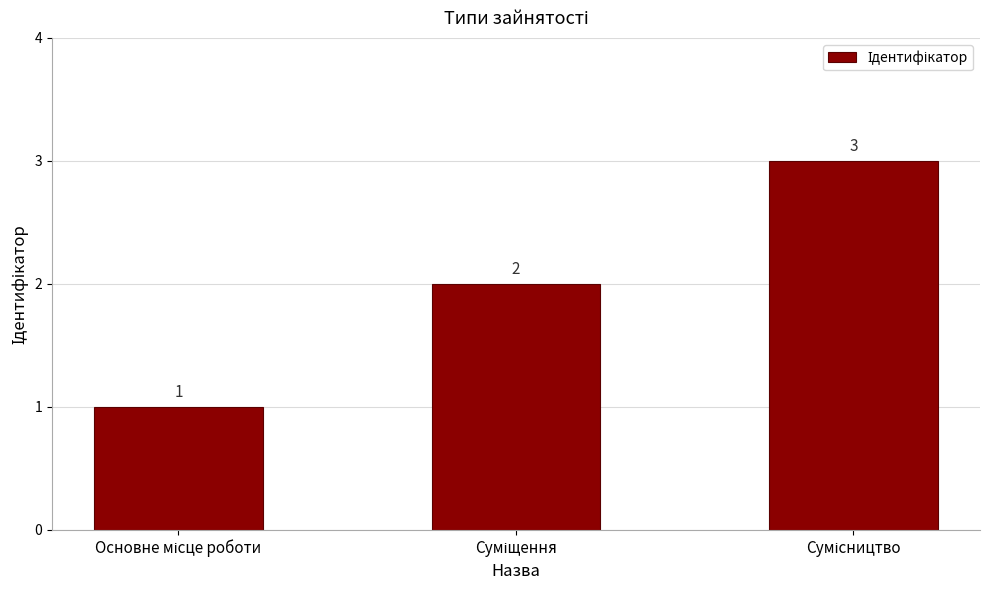

What is the value of the 2nd bar from the left?

2